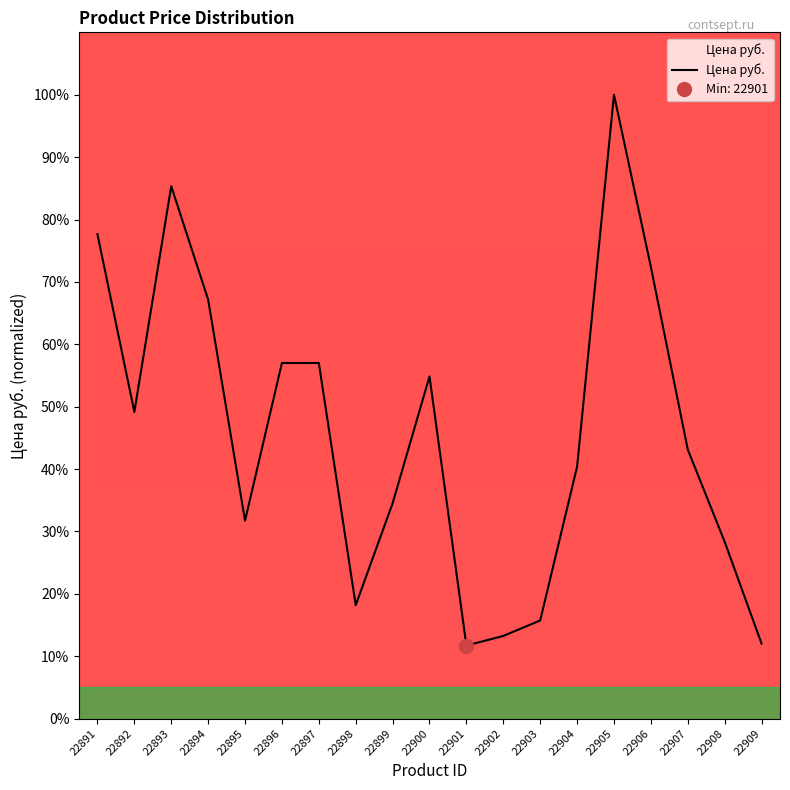

What is the value of the 4th point from the left?

67.2